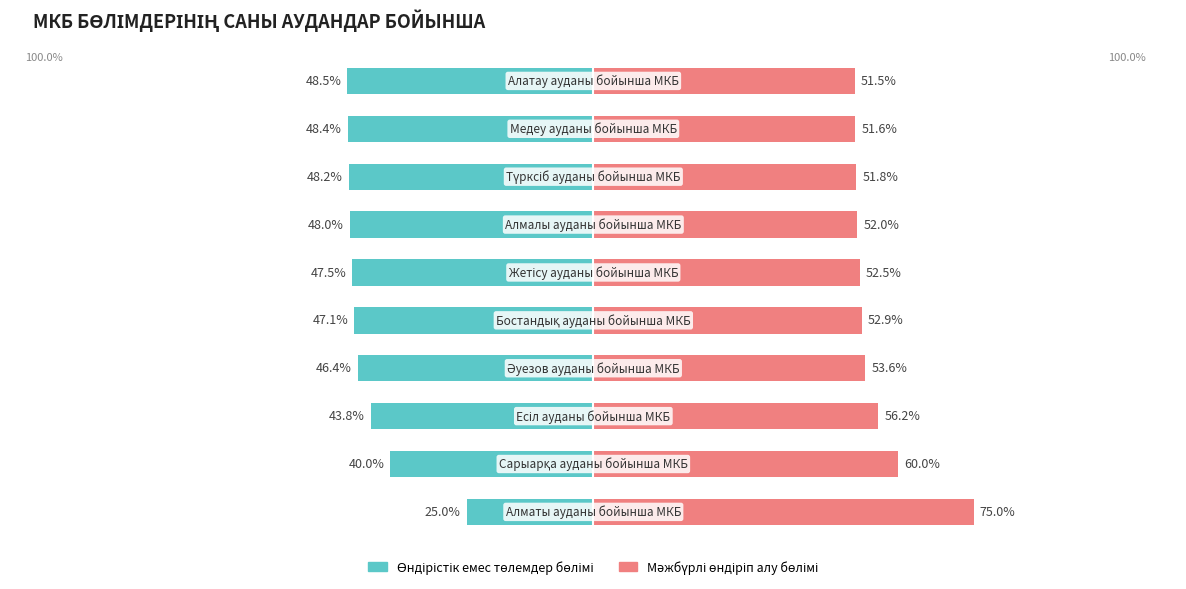

Is it true that Өндірістік емес төлемдер бөлімі equals -47.5 at 5?

True